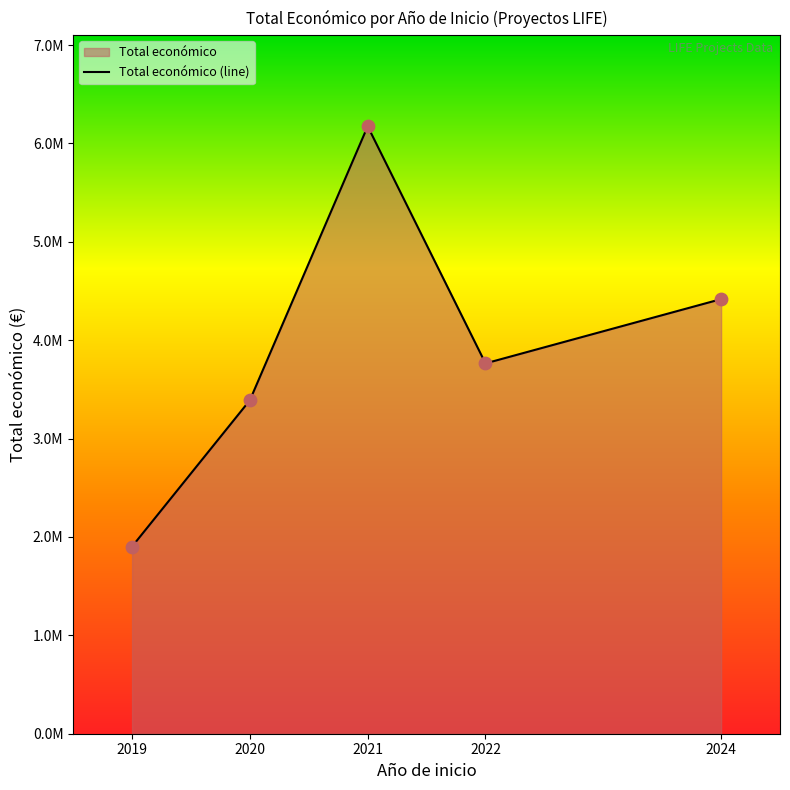

Which has a higher value, 2020 or 2022?

2022